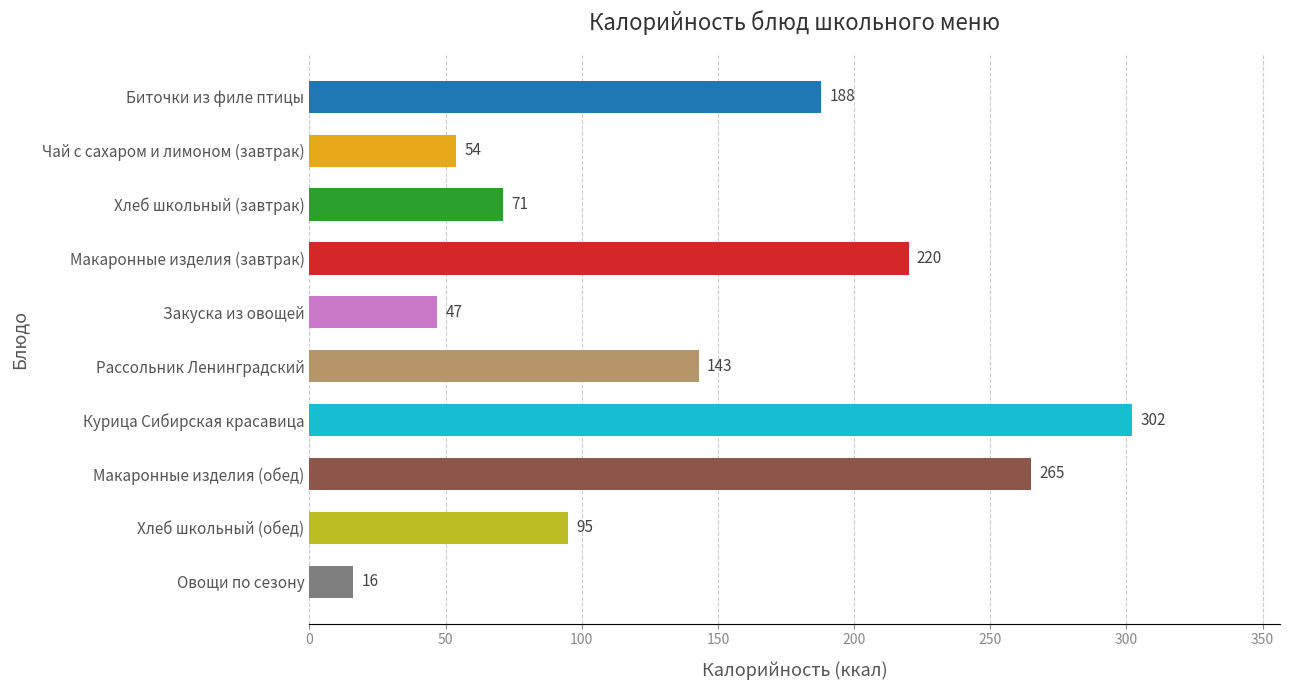

Are the bars grouped side by side (vs. stacked)?

No